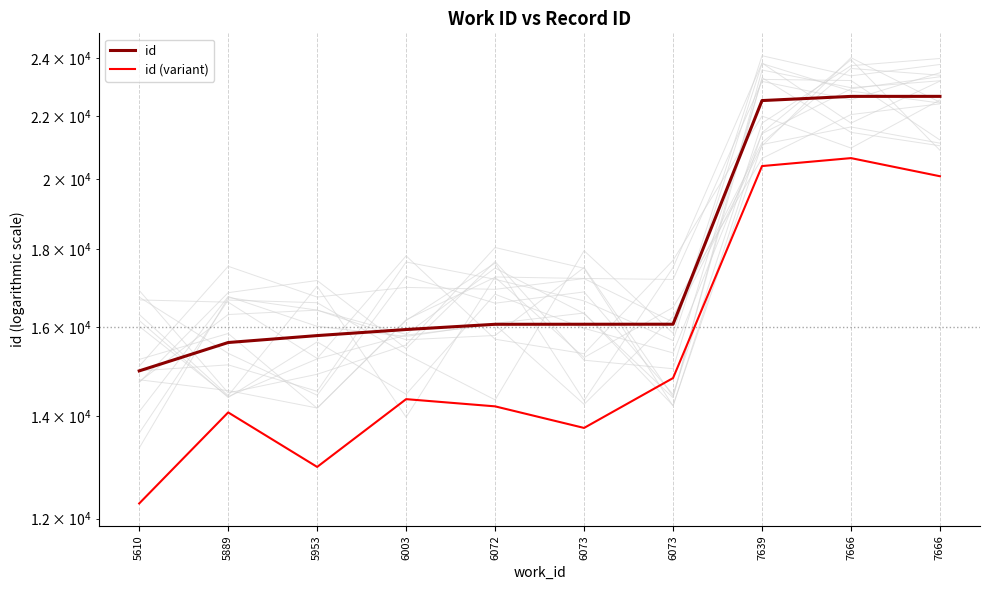

What is the sum of all id values?

178428